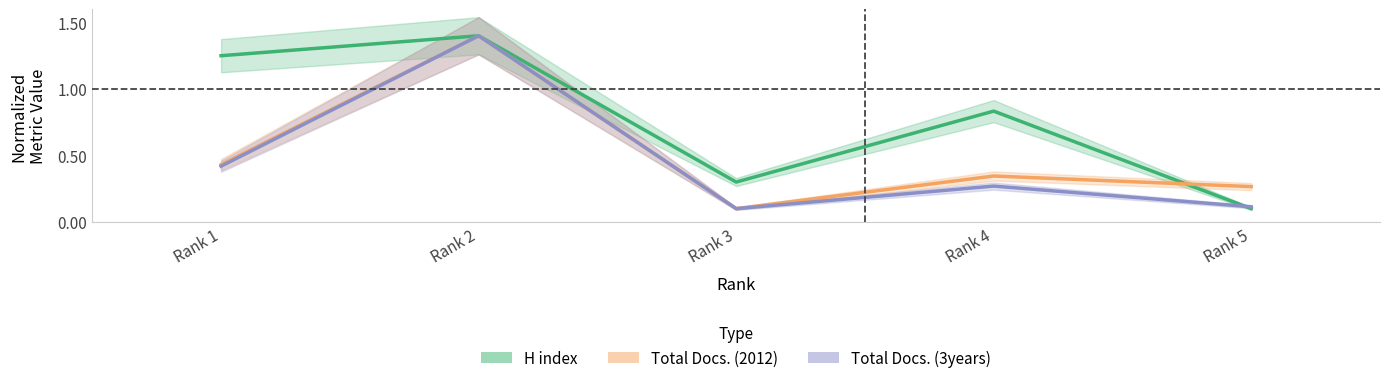

How many lines are shown in the chart?

3